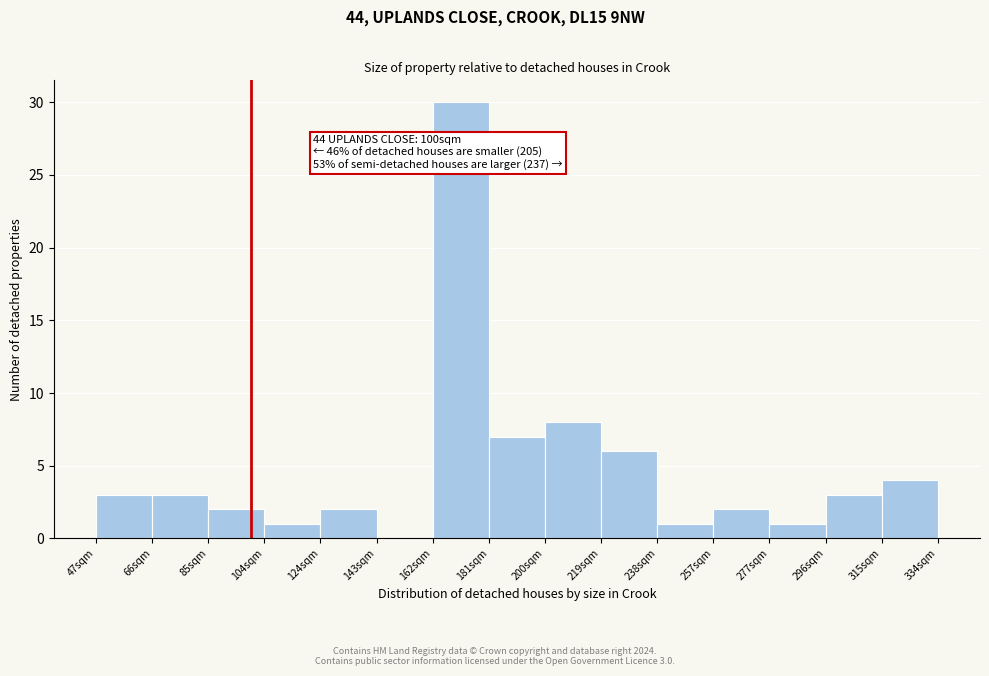

Which range on the x-axis has the tallest bar?

162 to 180